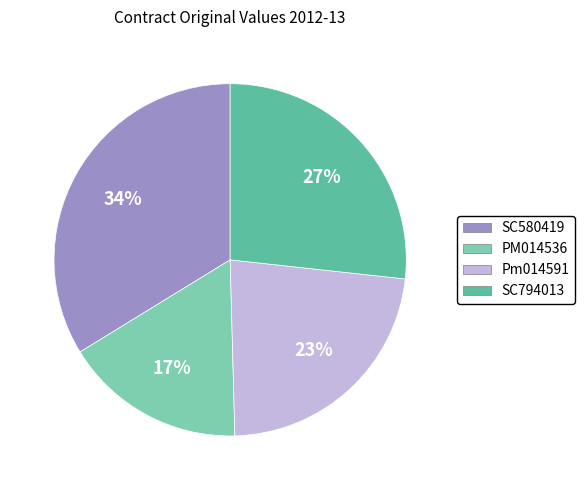

To the nearest percent, what is the average slice percentage?

25%